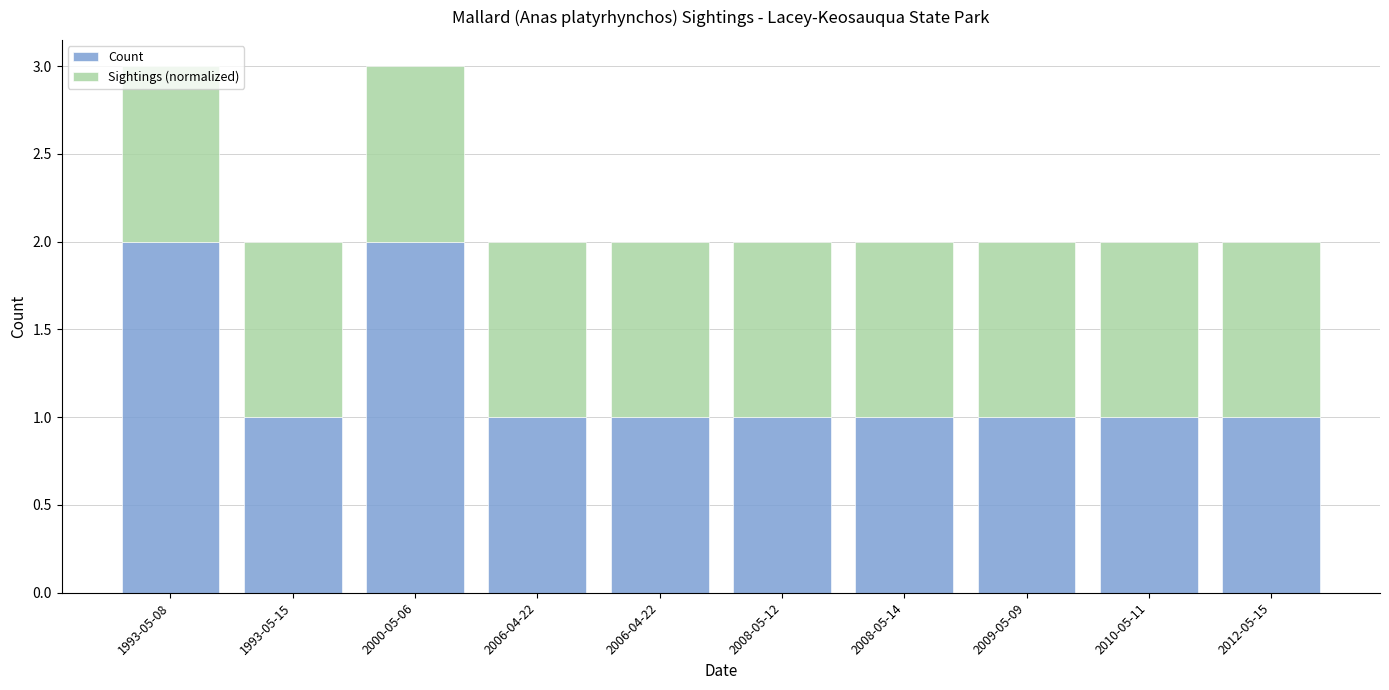

Count the number of data series in this chart.

2